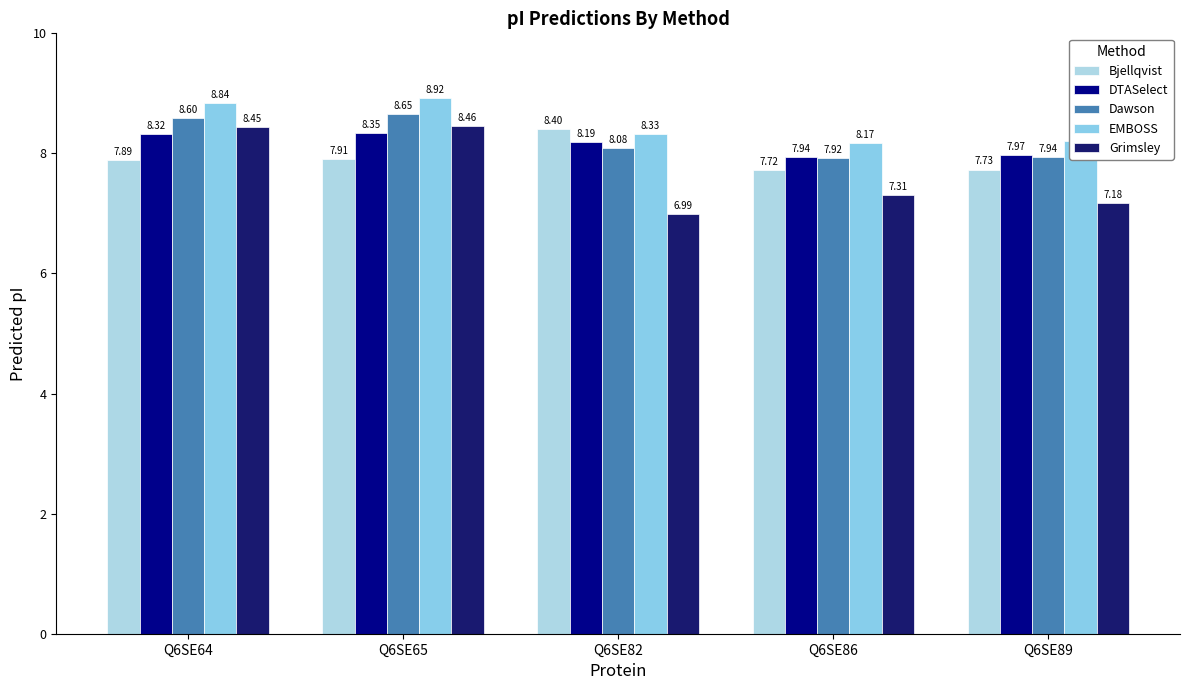

At Q6SE64, list the series in order from smallest to largest.

Bjellqvist, DTASelect, Grimsley, Dawson, EMBOSS